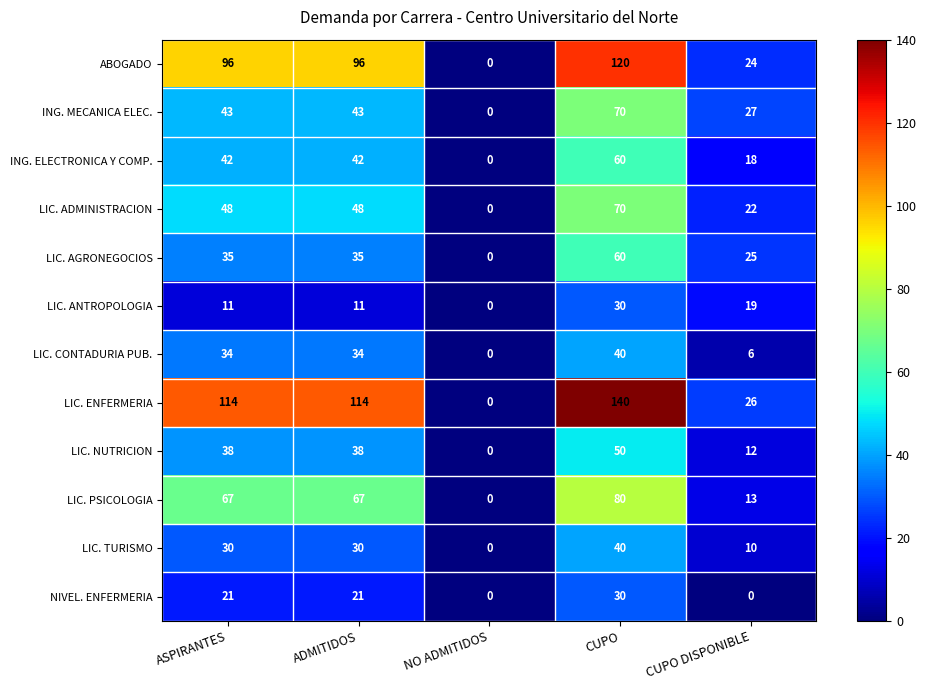

The LIC. ANTROPOLOGIA series shows 16 at ADMITIDOS. True or false?

False